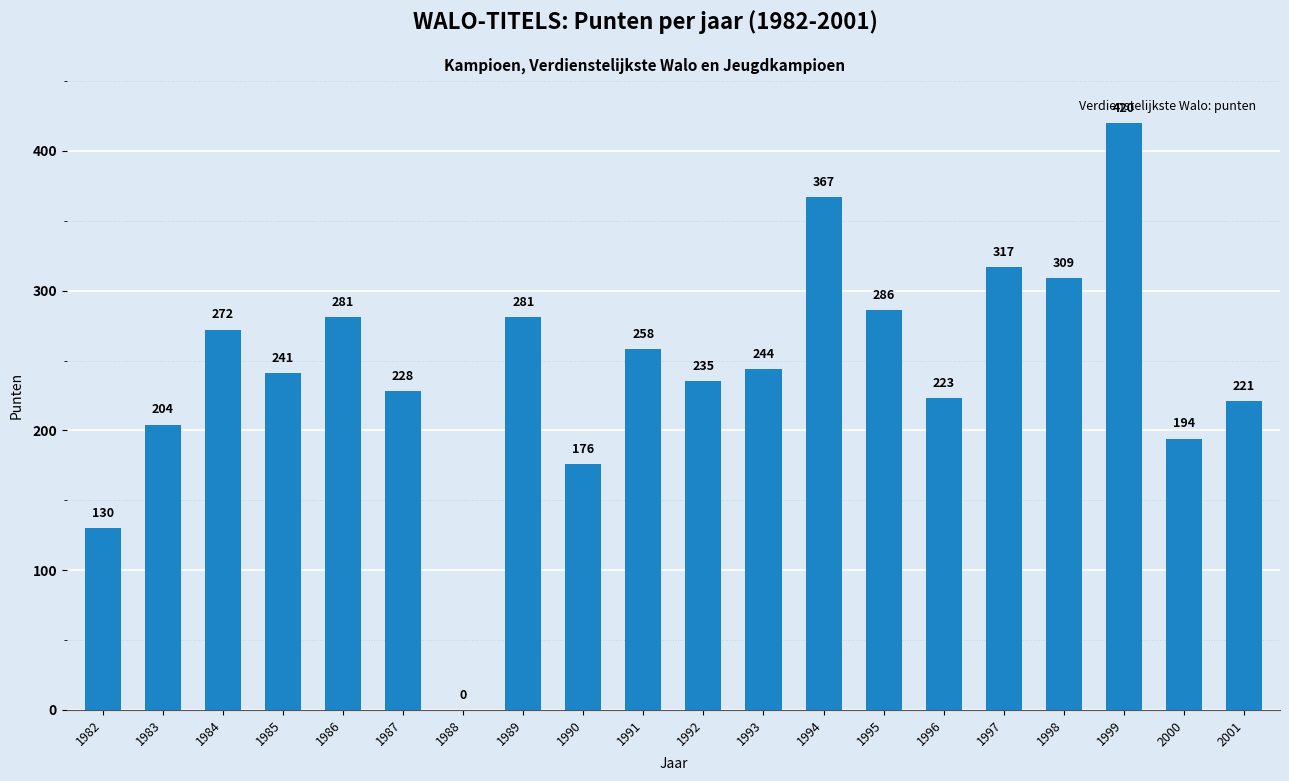

What is the sum of the values at 2001 and 1999?

641